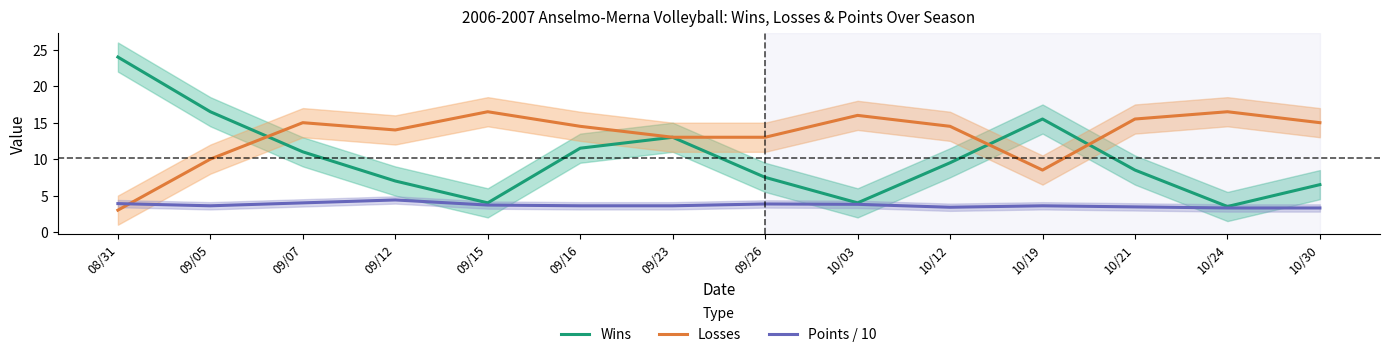

What is the spread (max minus min) of values at 09/16?

10.9